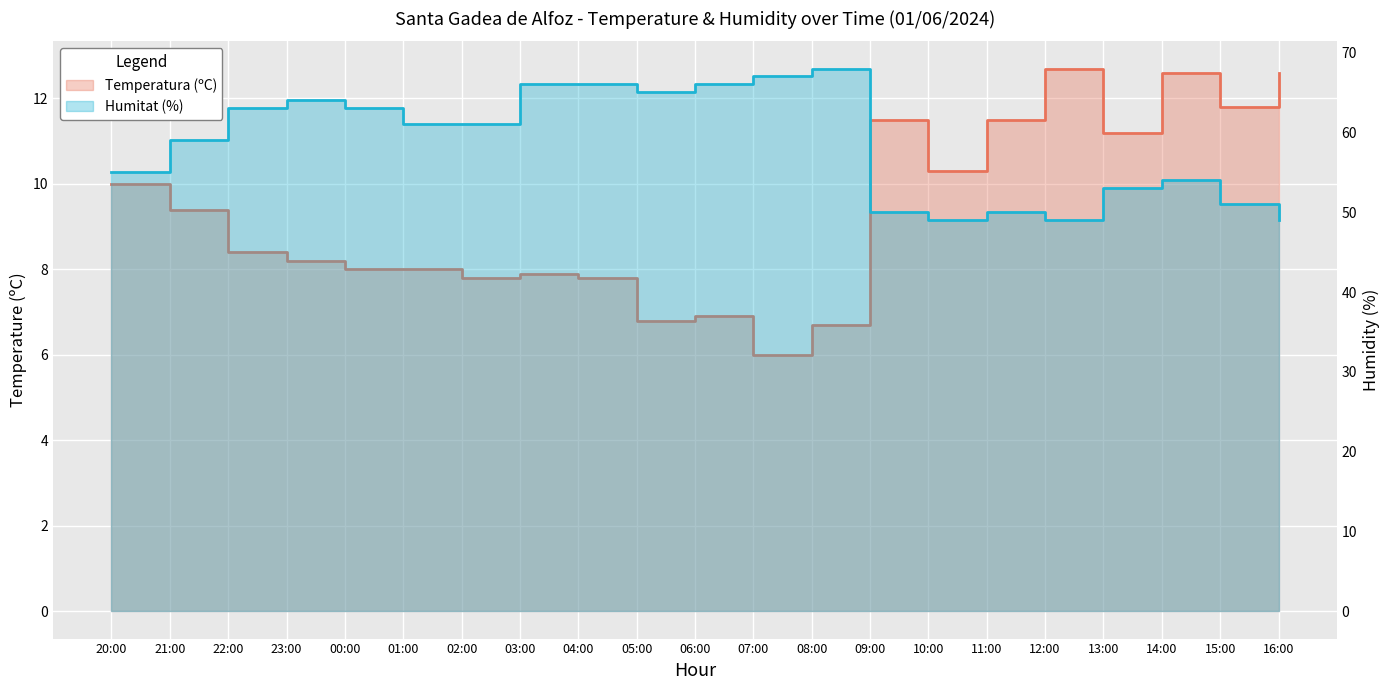

Between 23:00 and 01:00, which series saw the biggest shift?

Humitat (%)